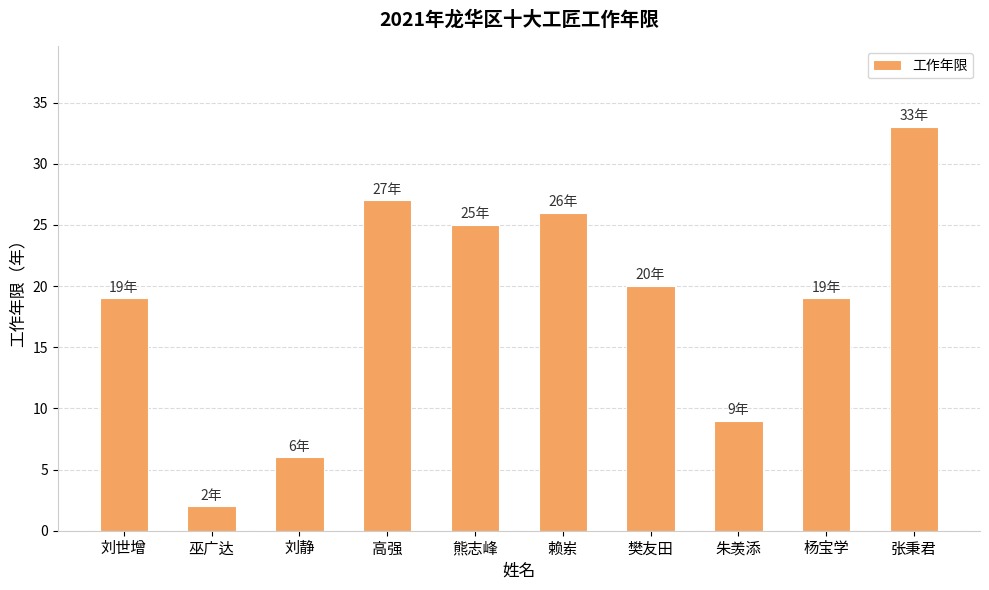

Reading left to right, list all the values displayed in this chart.

刘世增=19	巫广达=2	刘静=6	高强=27	熊志峰=25	赖岽=26	樊友田=20	朱羡添=9	杨宝学=19	张秉君=33